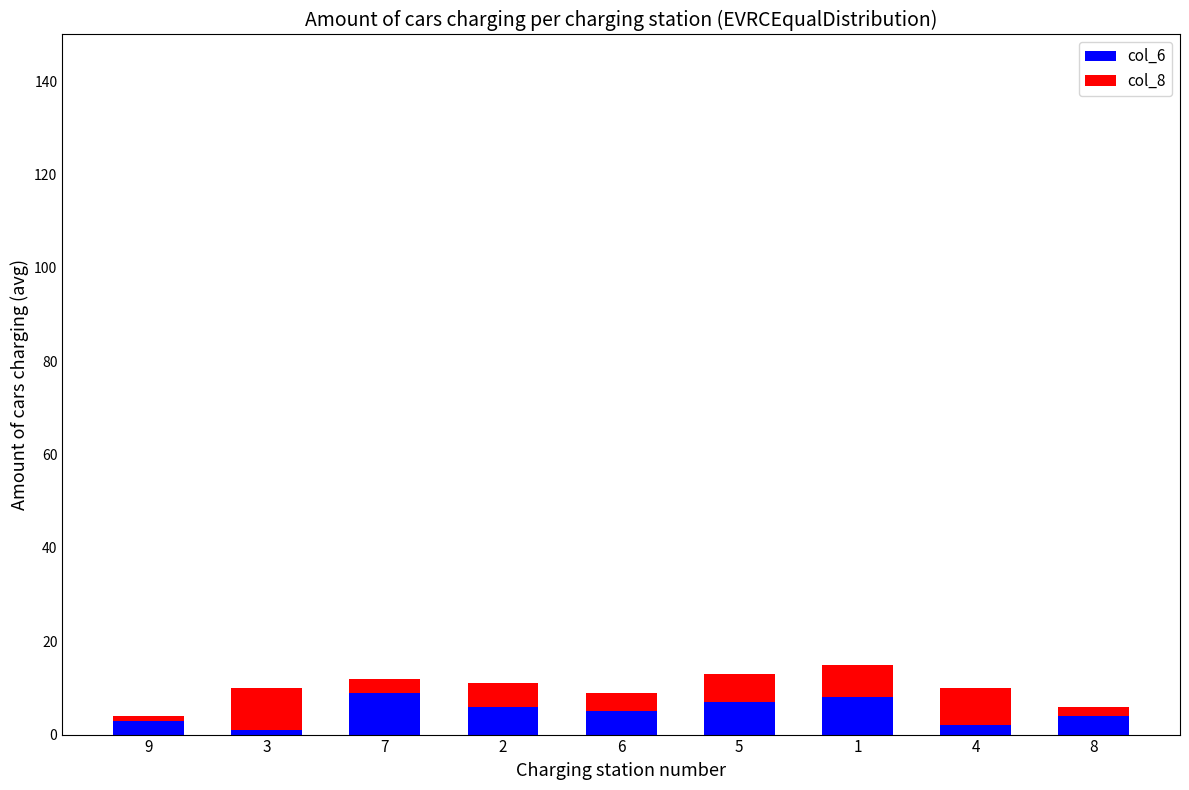

The col_6 series shows 1 at 3. True or false?

True